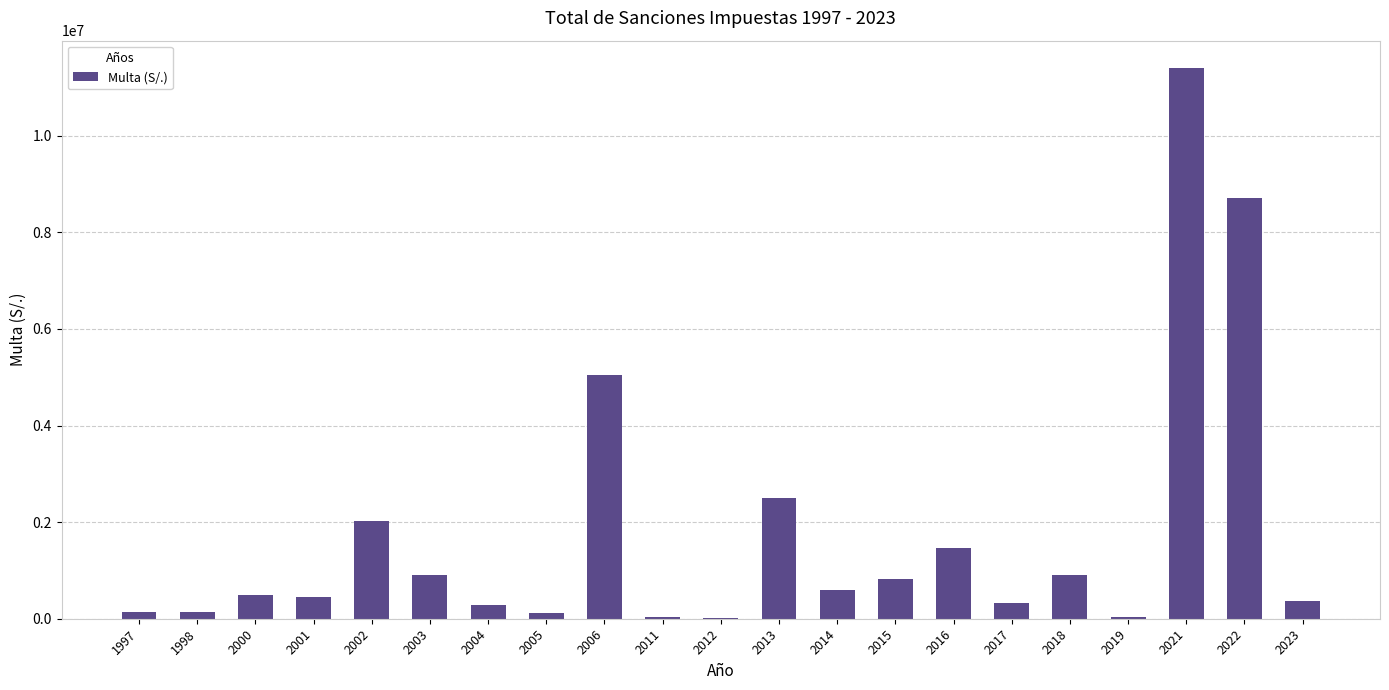

The chart shows a value of 1533572.6 at 2018. True or false?

False